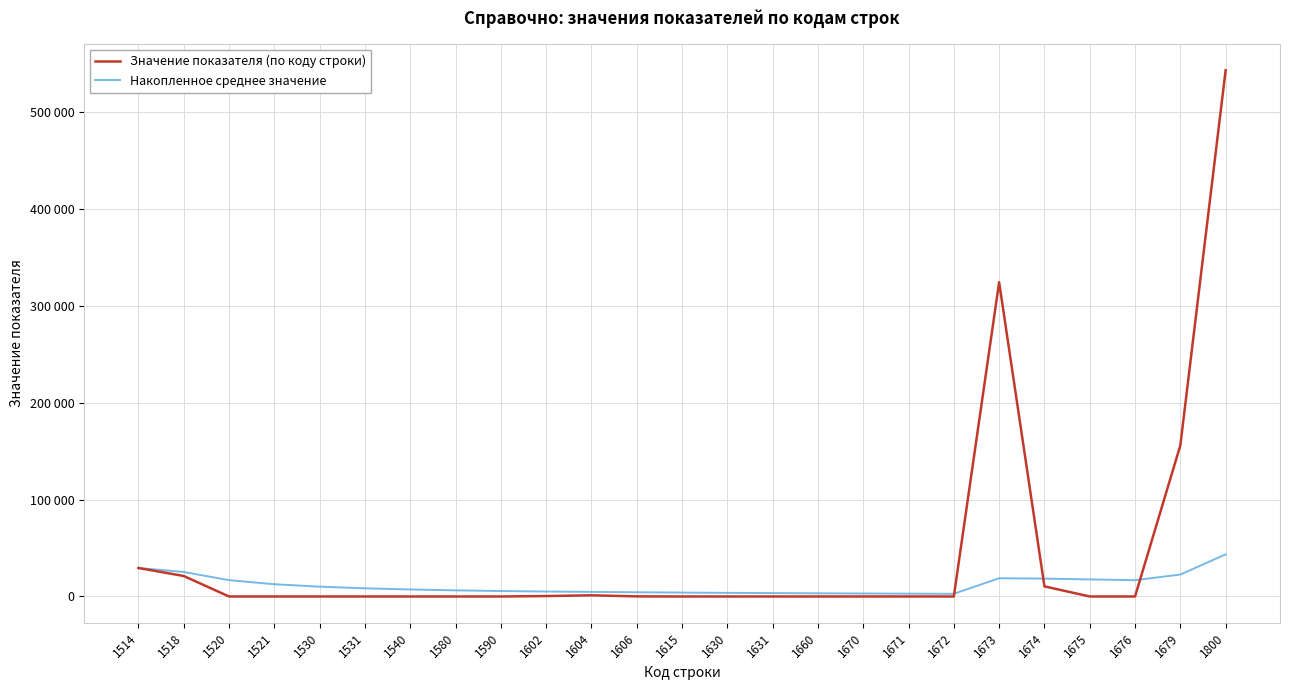

How many interior local valleys does the Значение показателя (по коду строки) series have?

1